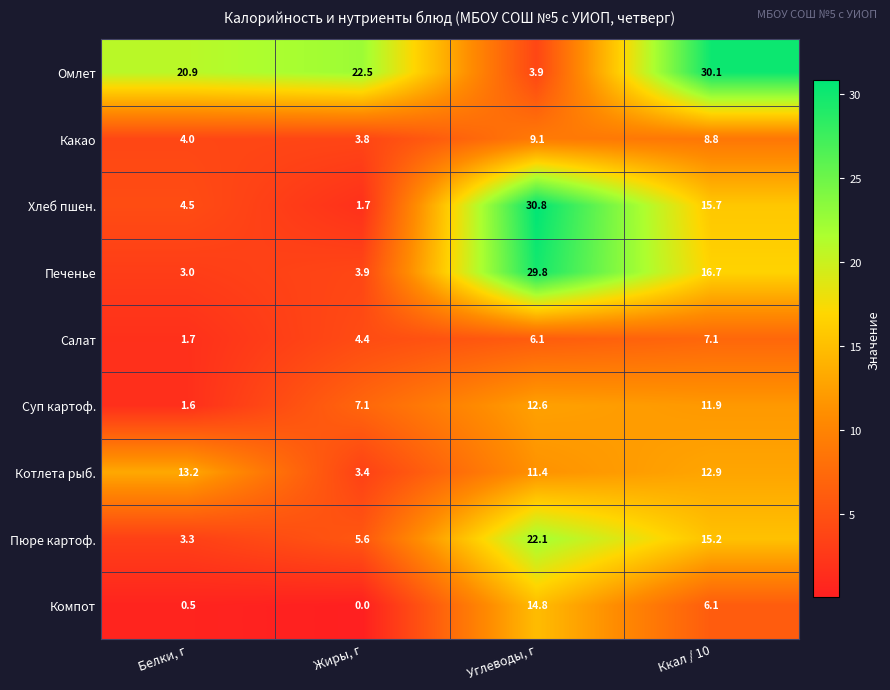

What is the greatest value displayed?

30.8